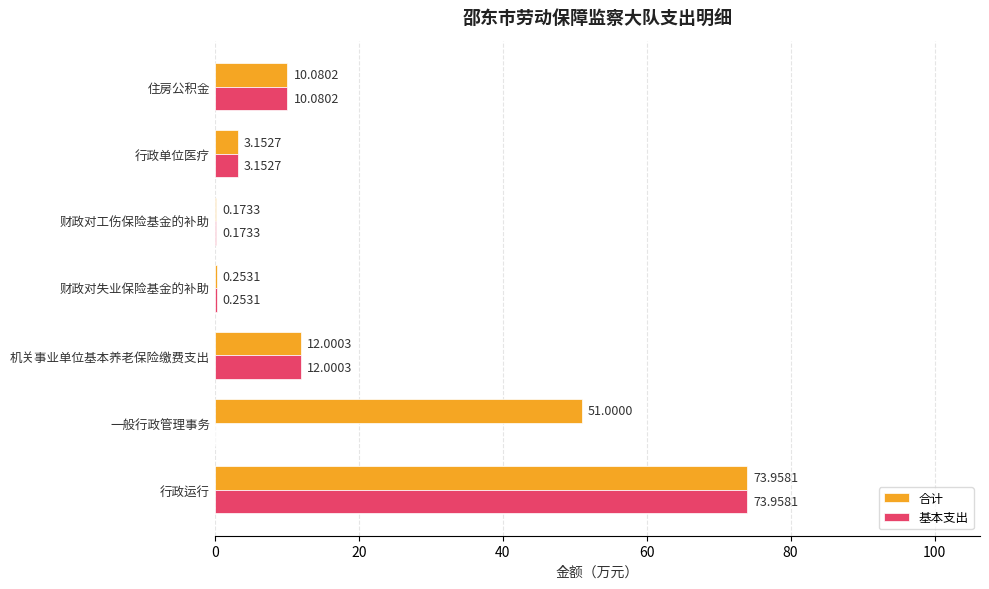

What is the sum of all 基本支出 values?

99.6